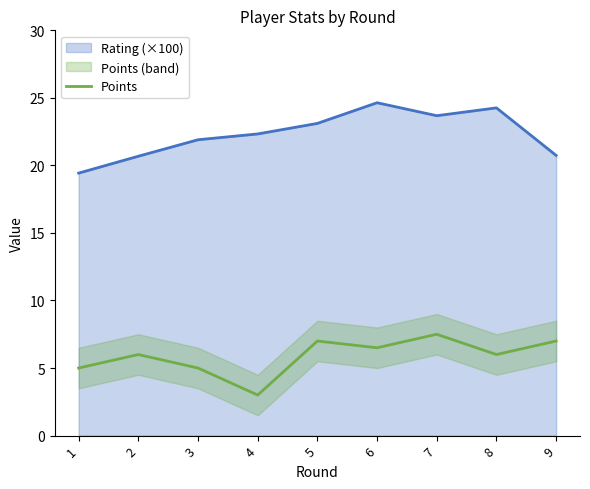

What is the change in value from 2 to 5?

+1.0